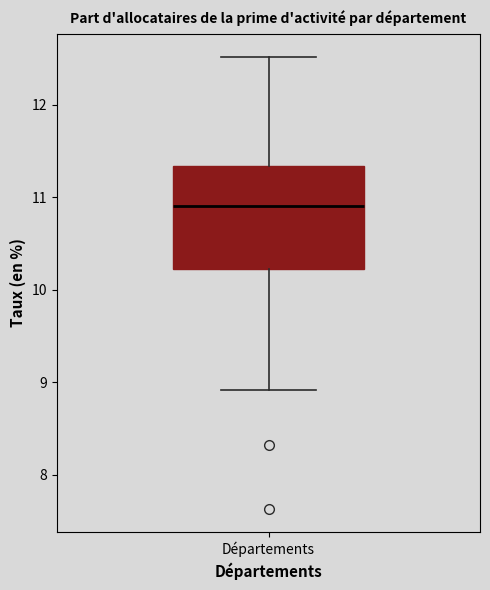

Read this box plot against the y-axis: the position of the median line, the range covered by the box, and the ends of both whiskers. The values are not printed on the chart, so give them approximately, as read against the axis.

median 10.9, box 10.2 to 11.3, whiskers 8.9 to 12.5